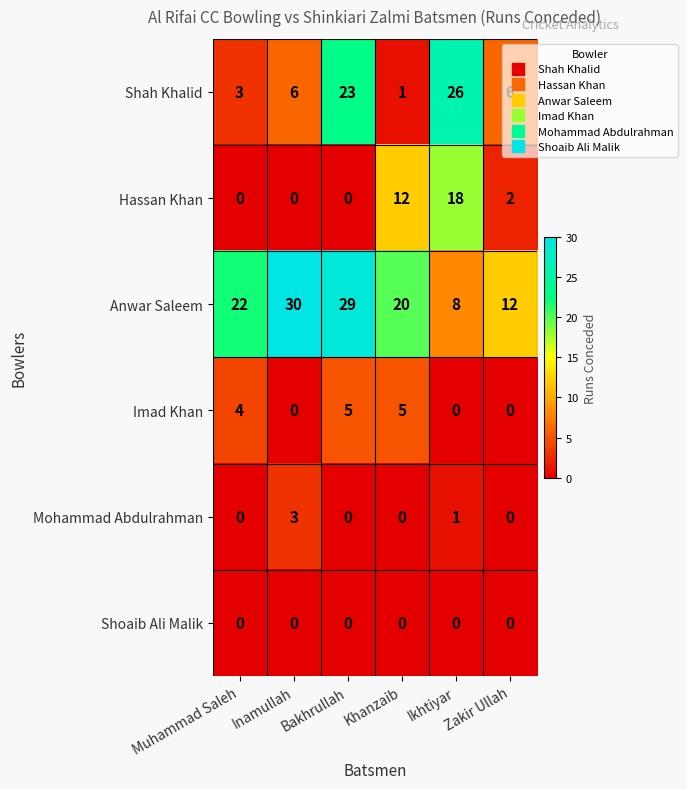

What is the sum of the Anwar Saleem values at Zakir Ullah and Khanzaib?

32